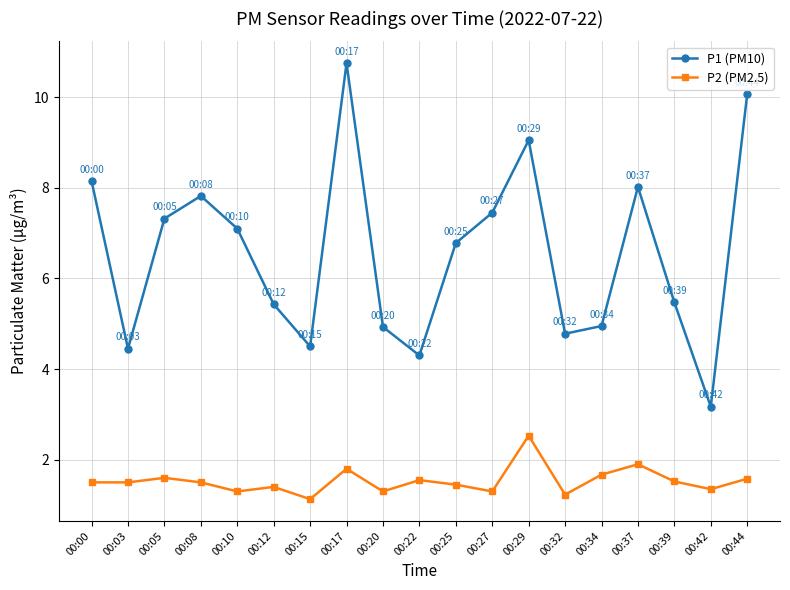

What is the difference between the P1 (PM10) values at 00:10 and 00:32?

2.3